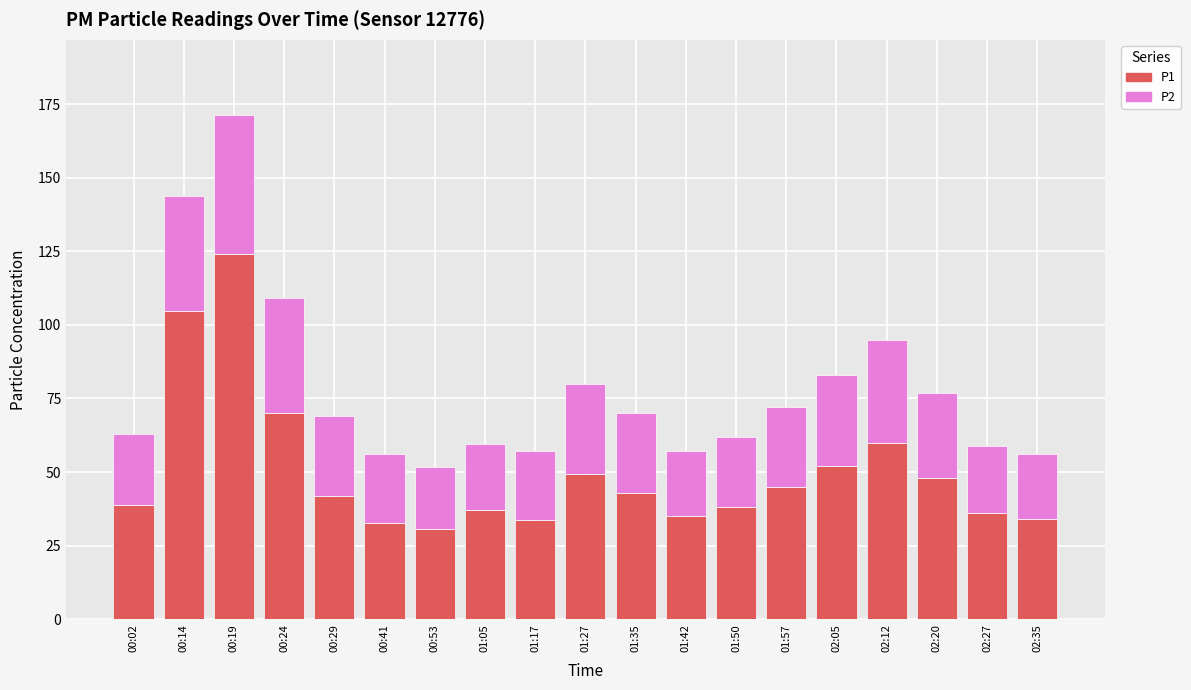

Where is P1 nearest to the value 77?

00:24